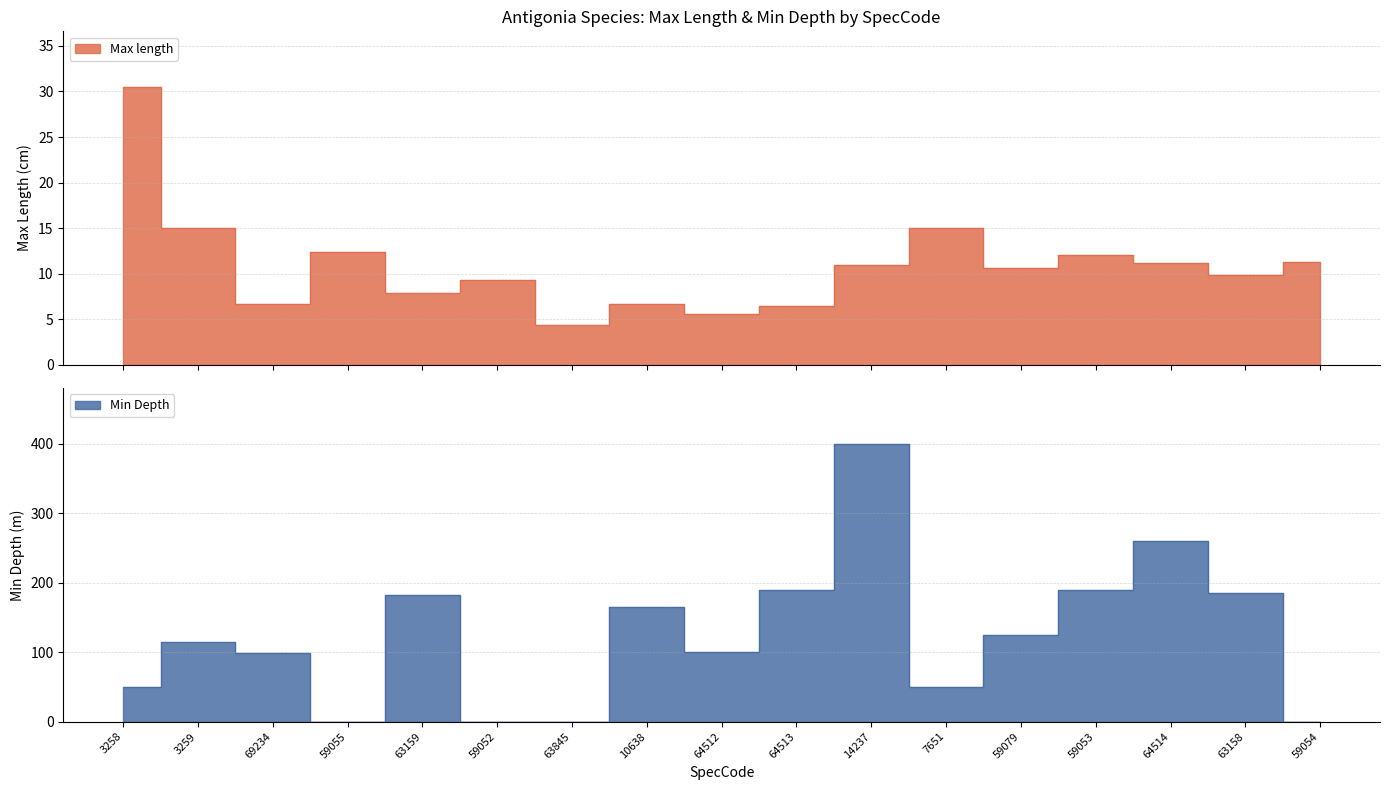

What is the value of the Min Depth point at the 2nd from the left?

115.0